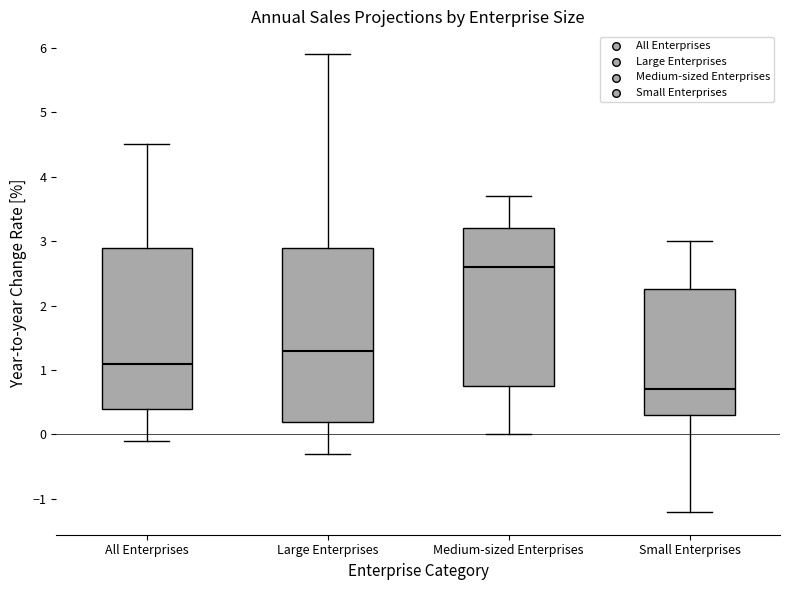

Reading left to right, read every box against the y-axis: the position of its median line, the range the box covers, and the ends of its whiskers. The values are not printed on the chart, so give them approximately, as read against the axis.

All Enterprises: median 1.1, box 0.4 to 2.9, whiskers -0.1 to 4.5
Large Enterprises: median 1.3, box 0.2 to 2.9, whiskers -0.3 to 5.9
Medium-sized Enterprises: median 2.6, box 0.8 to 3.2, whiskers 0.0 to 3.7
Small Enterprises: median 0.7, box 0.3 to 2.3, whiskers -1.2 to 3.0